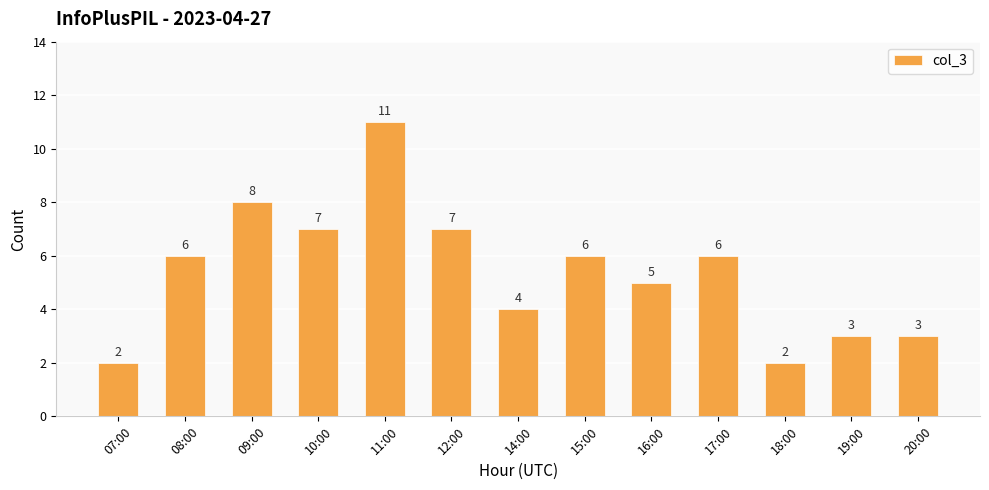

Reading left to right, what are all the values shown in this chart?

07:00=2	08:00=6	09:00=8	10:00=7	11:00=11	12:00=7	14:00=4	15:00=6	16:00=5	17:00=6	18:00=2	19:00=3	20:00=3